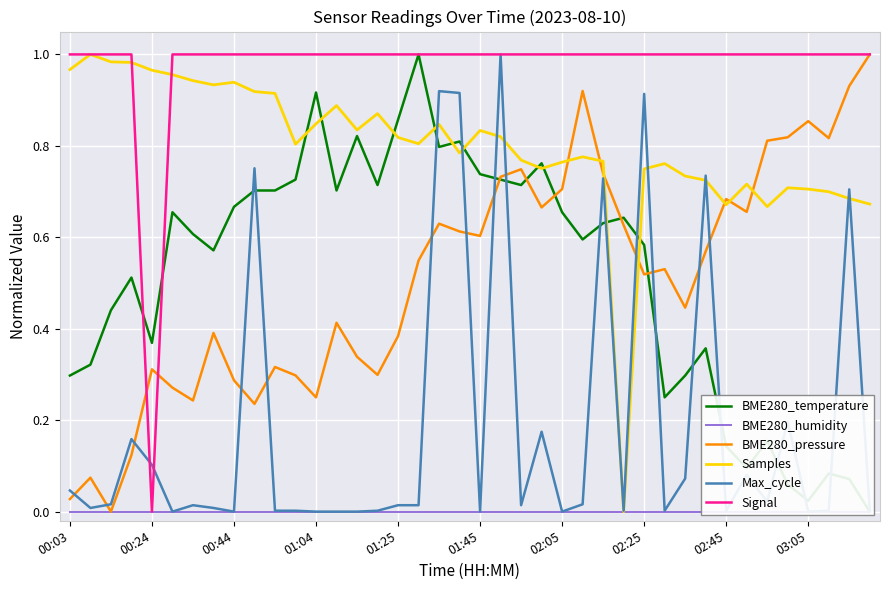

What is the greatest value displayed?

1.0